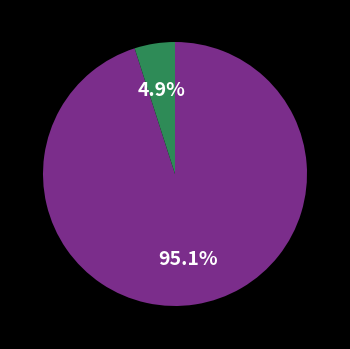

Does any single category account for the majority?

Yes